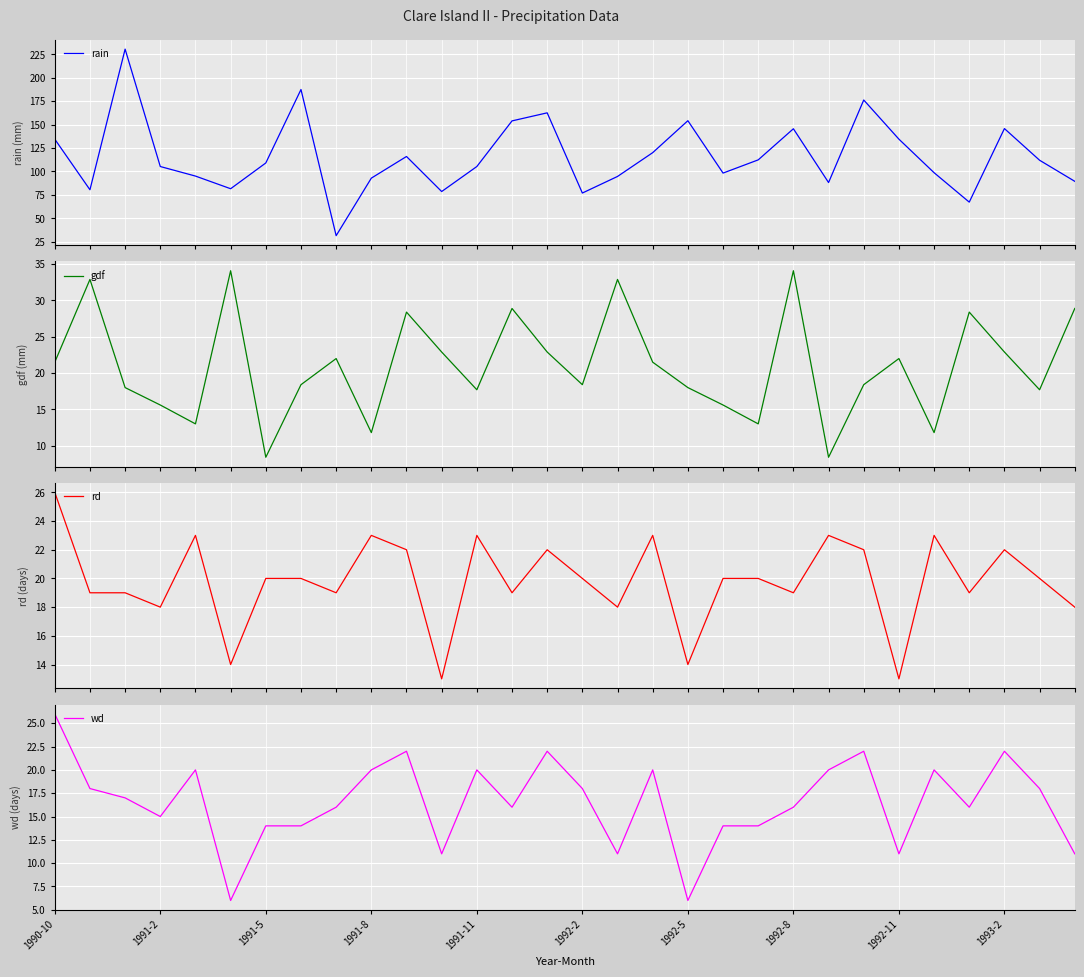

Is it true that gdf equals 17.7 at 28?

True